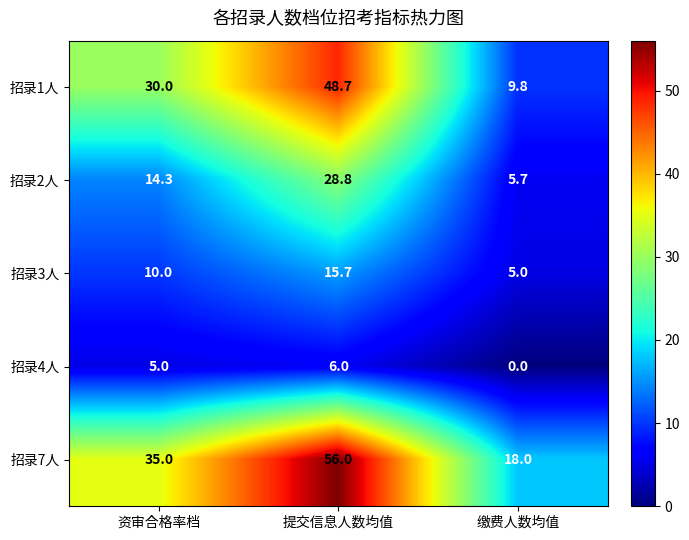

List the series in order of their peak value, lowest first.

招录4人, 招录3人, 招录2人, 招录1人, 招录7人